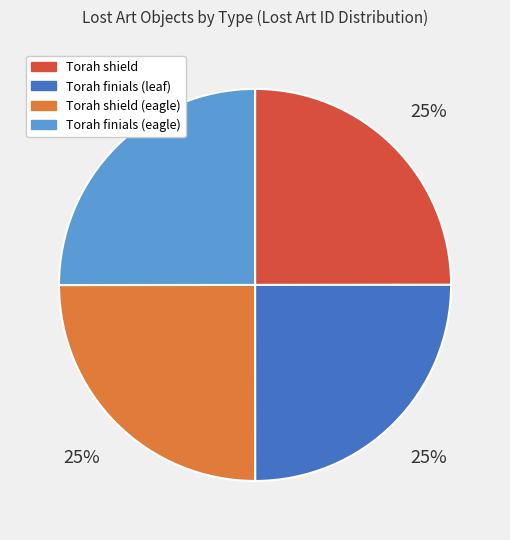

Is there a majority slice in this chart?

No